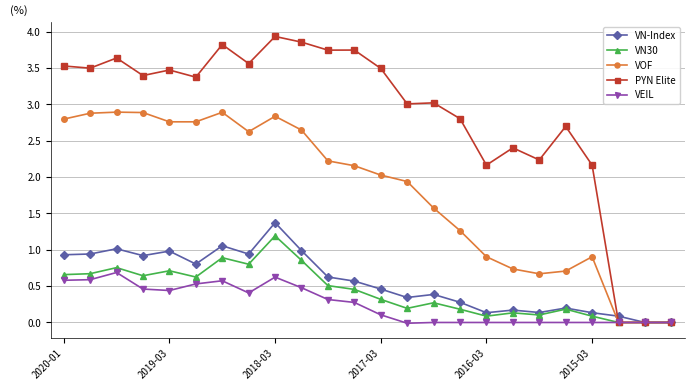

True or false: VEIL has more than 1 points higher than both neighbors.

True